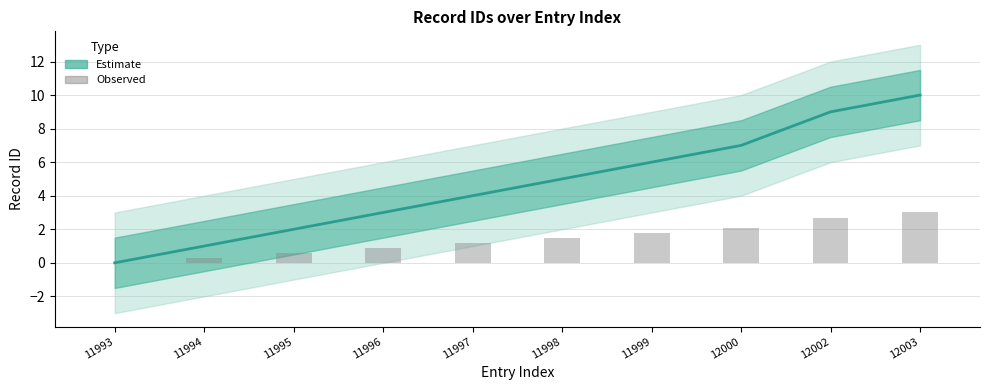

At 11994, list the series in order from largest to smallest.

Estimate (center), Observed count